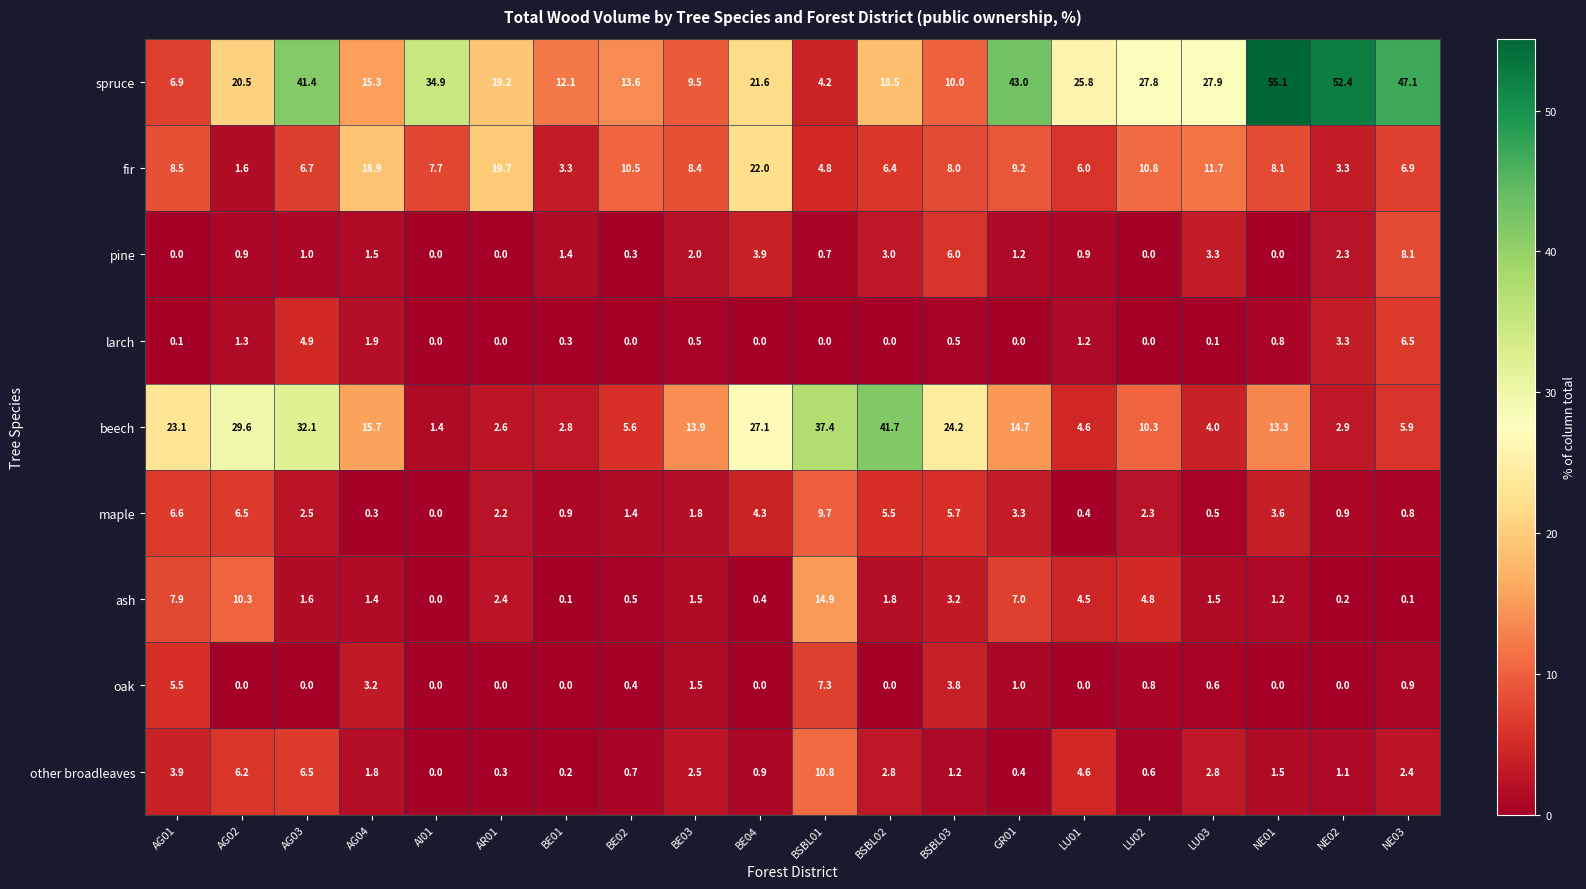

At which label is beech closest to 21?

AG01